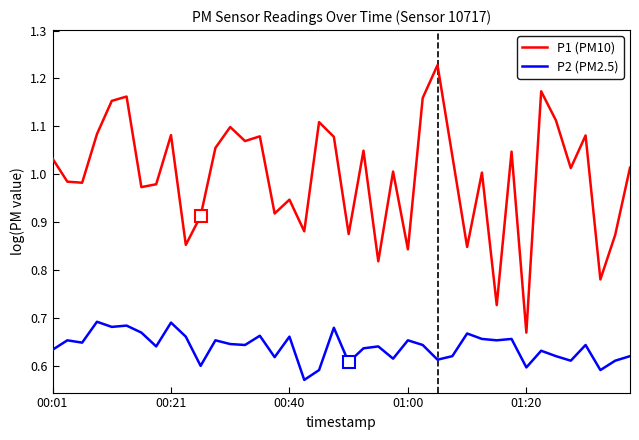

Which series has the widest spread of values?

P1 (PM10)